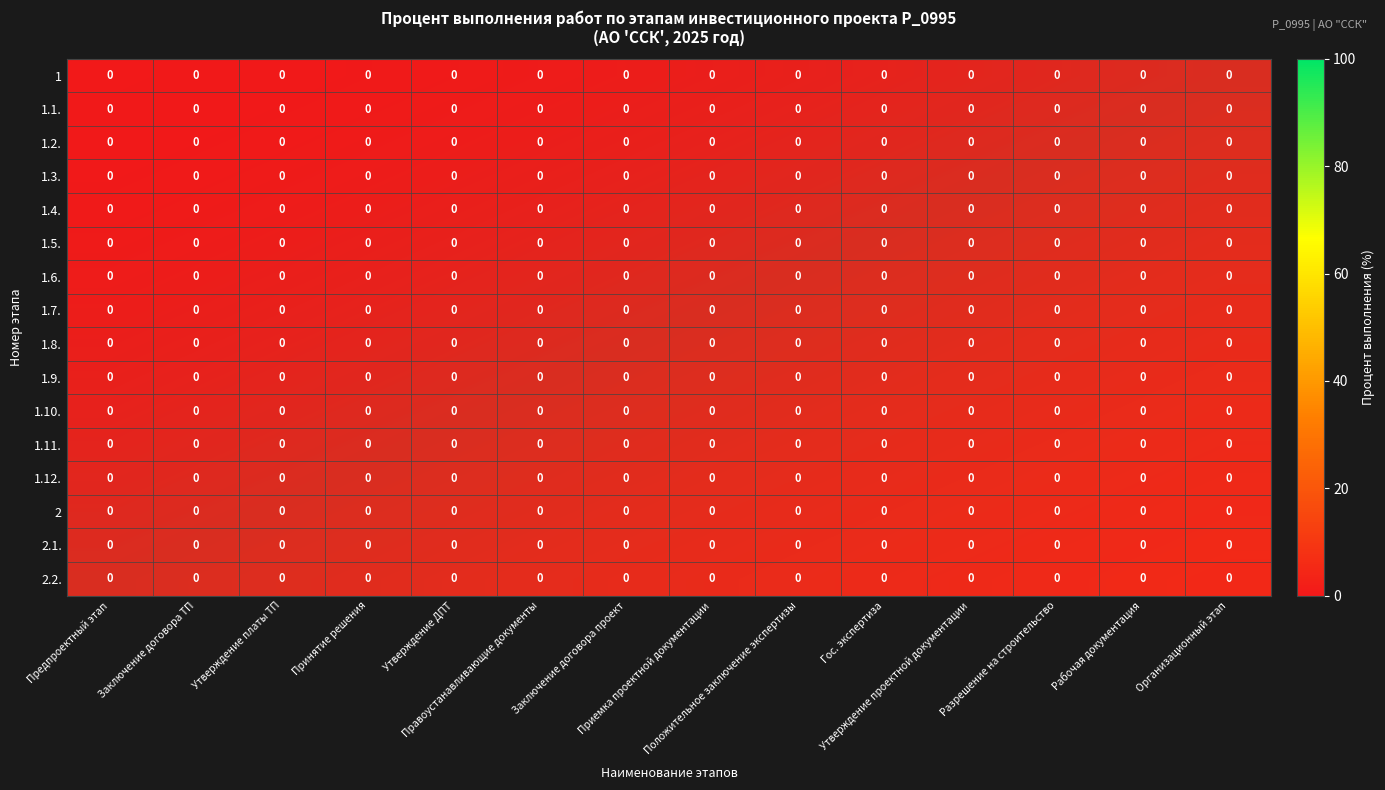

Which category has the lowest value in the 1.6. series?

Предпроектный этап